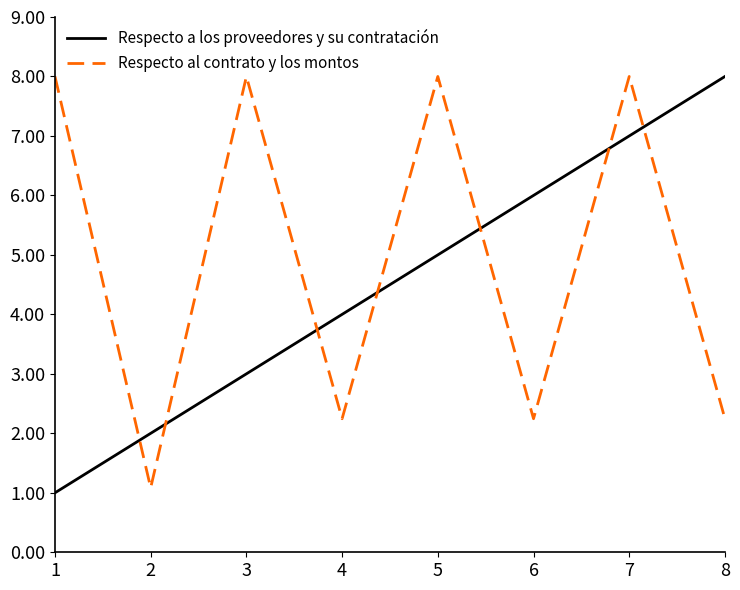

Is this an area chart (filled region under the line)?

No